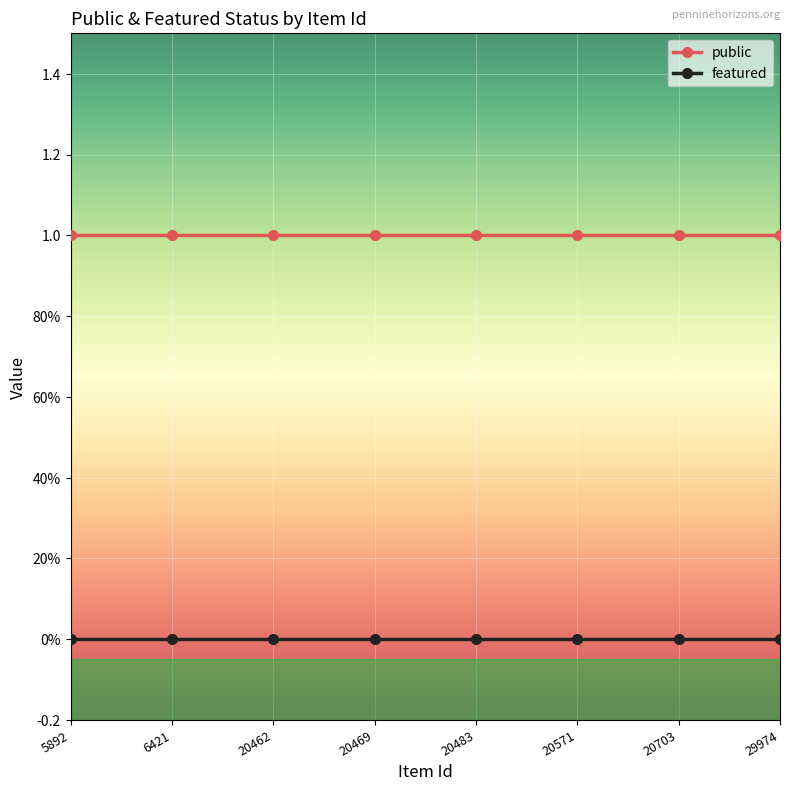

What are all the series names shown in the legend?

public, featured